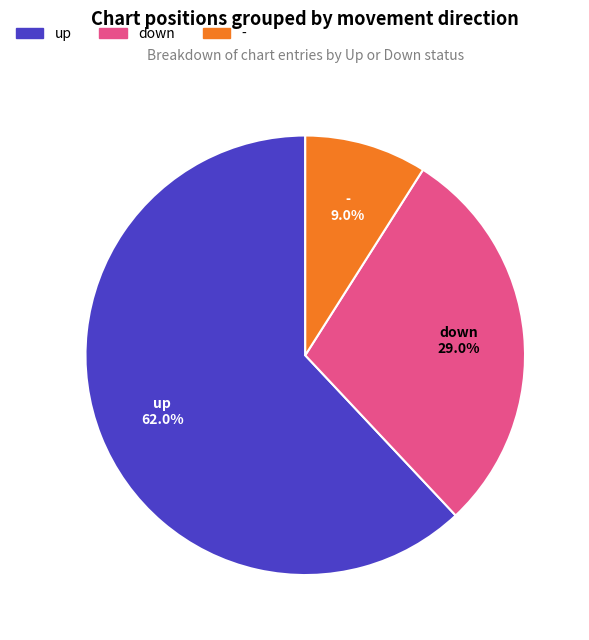

What is the majority slice?

up